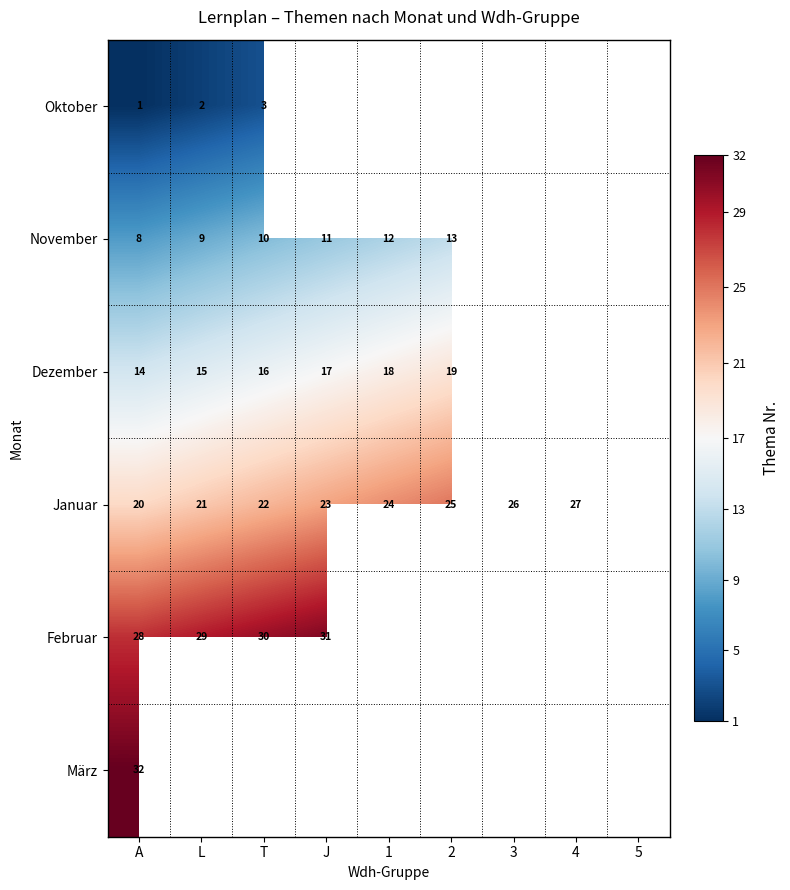

The Oktober series shows 2 at T. True or false?

False